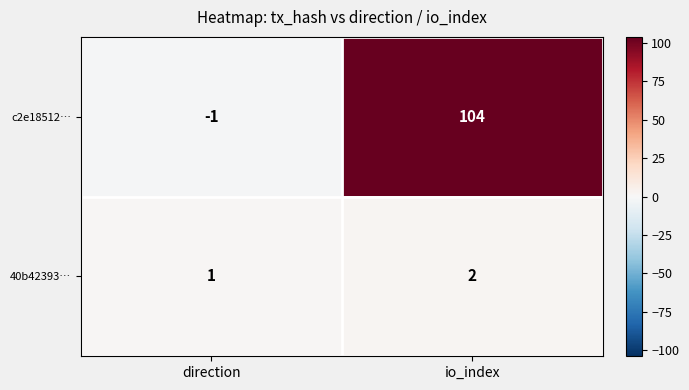

What is the sum of all 40b42393… values?

3